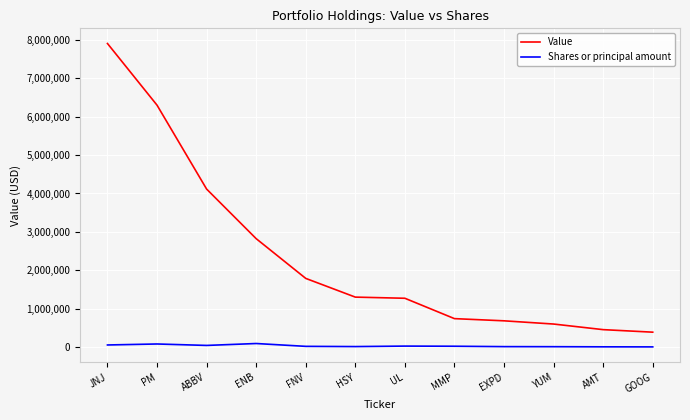

Where is Value nearest to the value 4147000?

ABBV